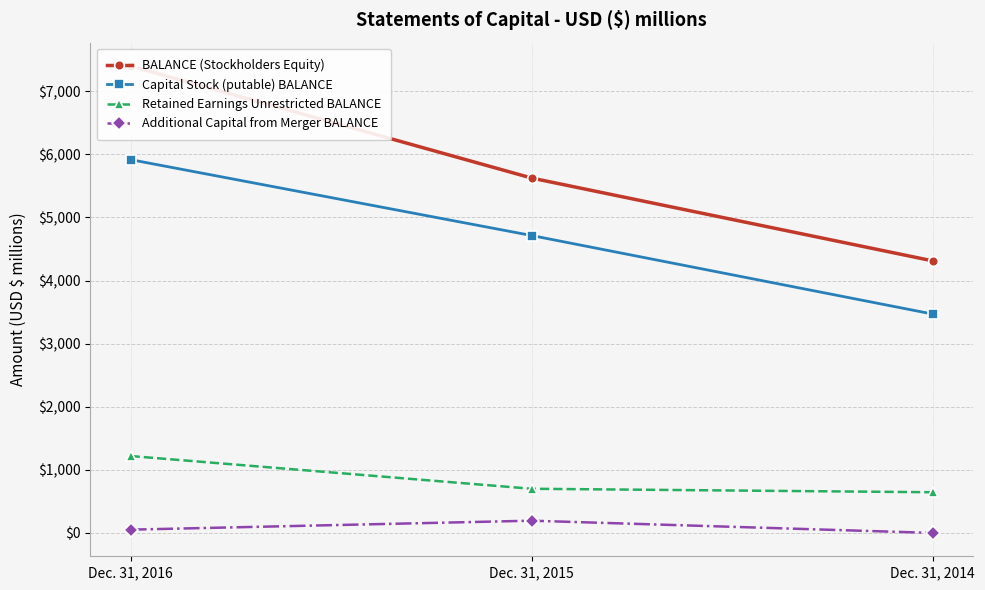

Which has a higher value, Dec. 31, 2016 or Dec. 31, 2014?

Dec. 31, 2016